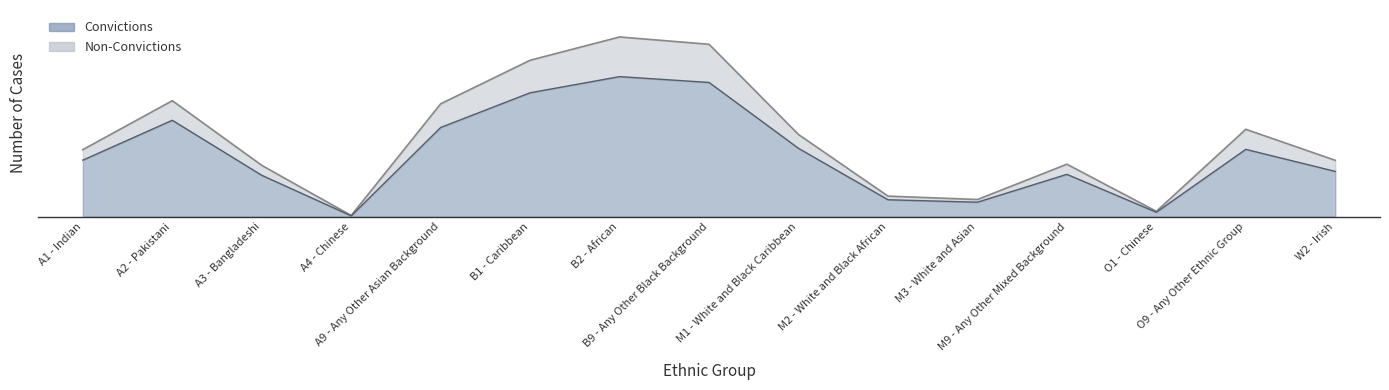

What is the label of the 13th point from the right?

A3 - Bangladeshi